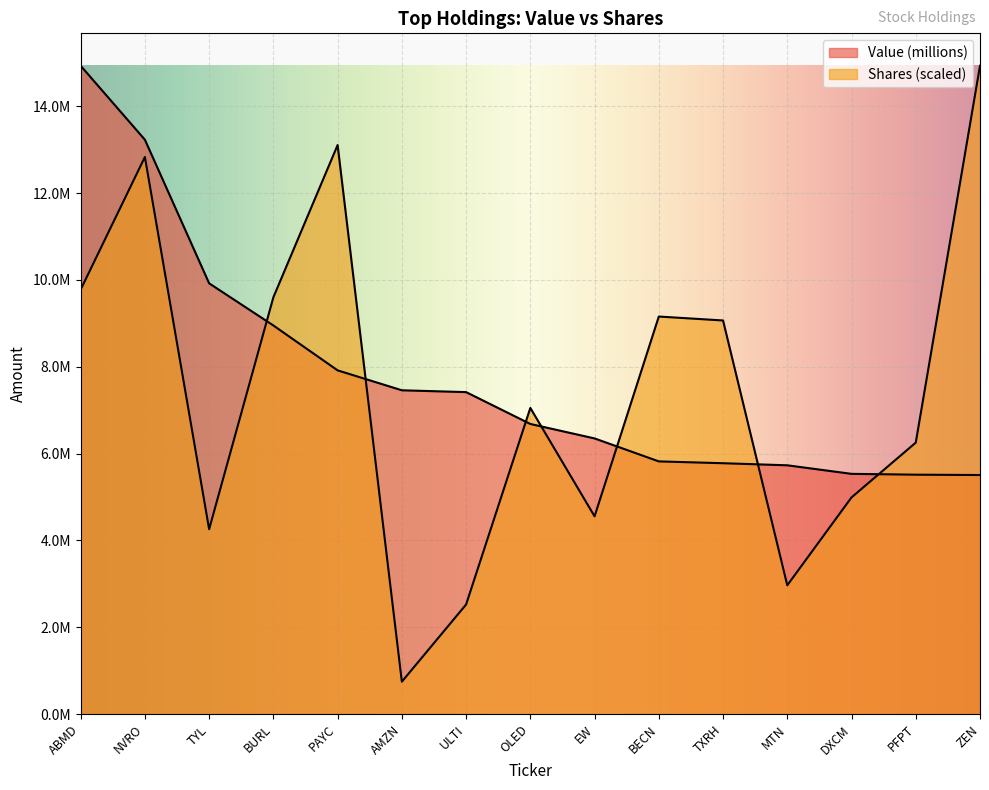

True or false: Value (millions) has more than 0 interior local peaks.

False